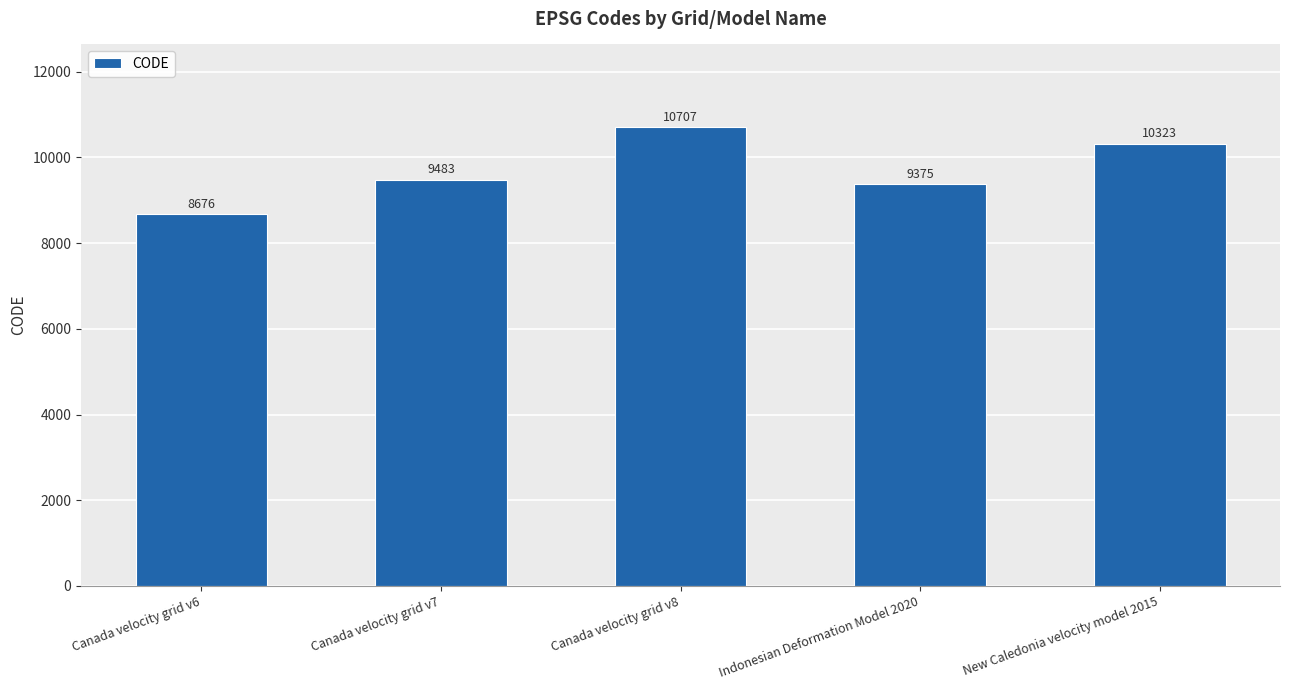

Which label corresponds to the largest value in the chart?

Canada velocity grid v8